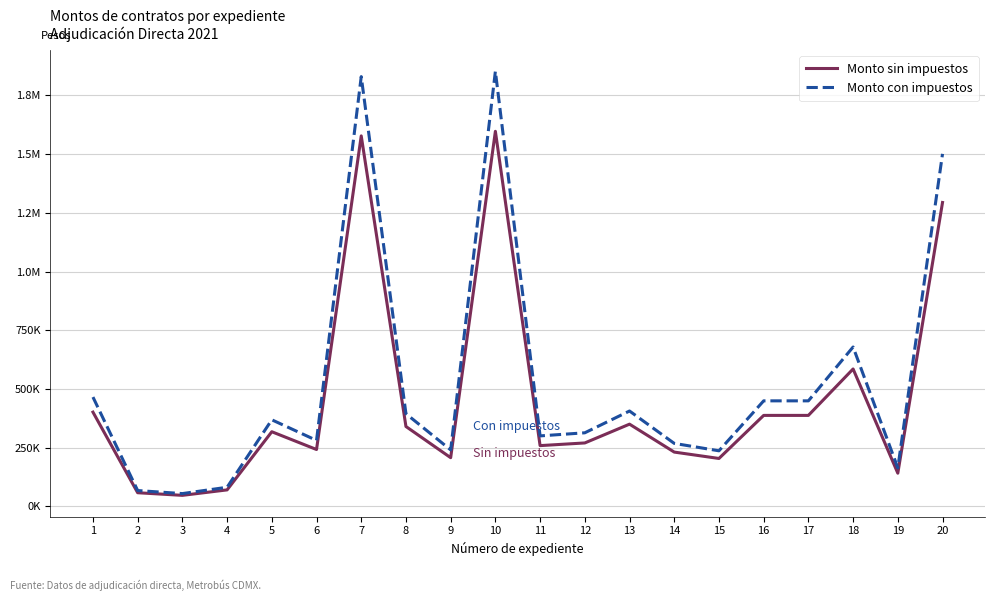

In Monto con impuestos, how many points are lower than both neighbors (excluding endpoints)?

6